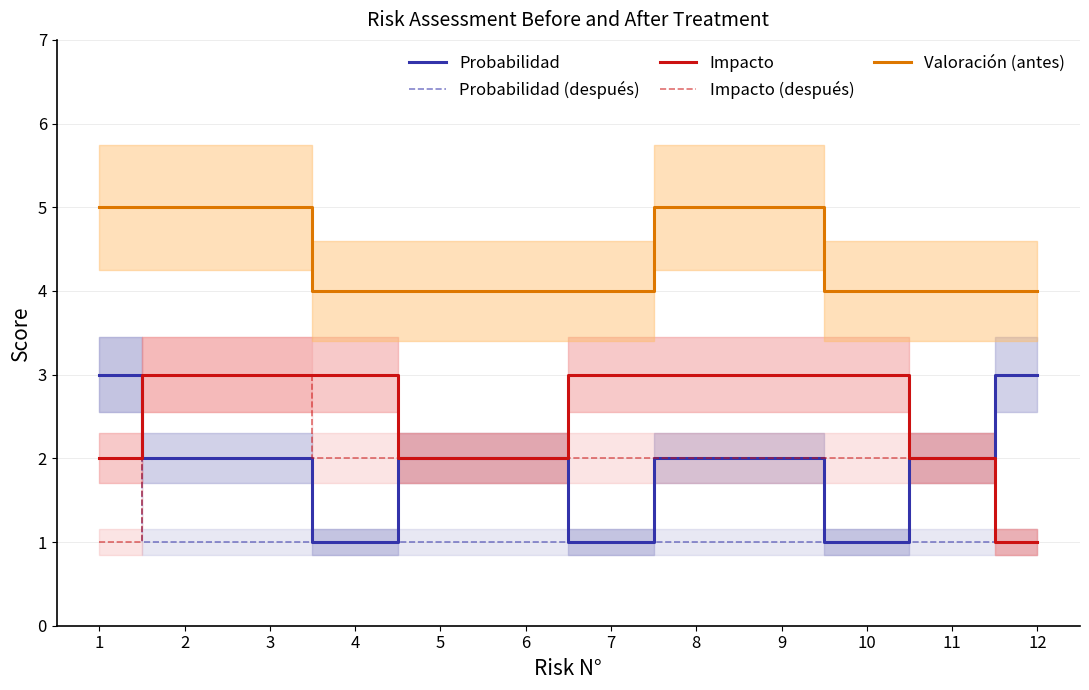

Read the Probabilidad (después) value at 9.

1